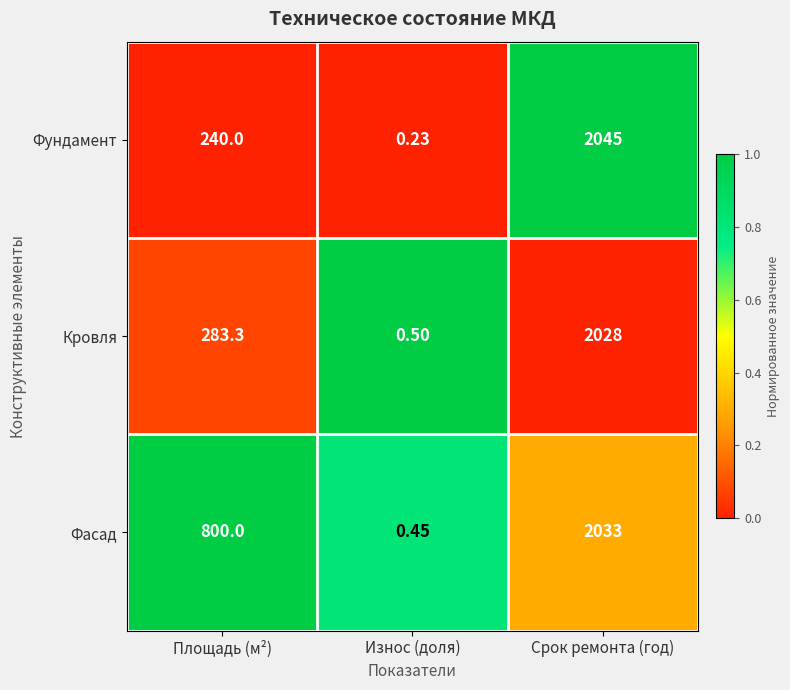

Which series has the widest spread of values?

Фундамент